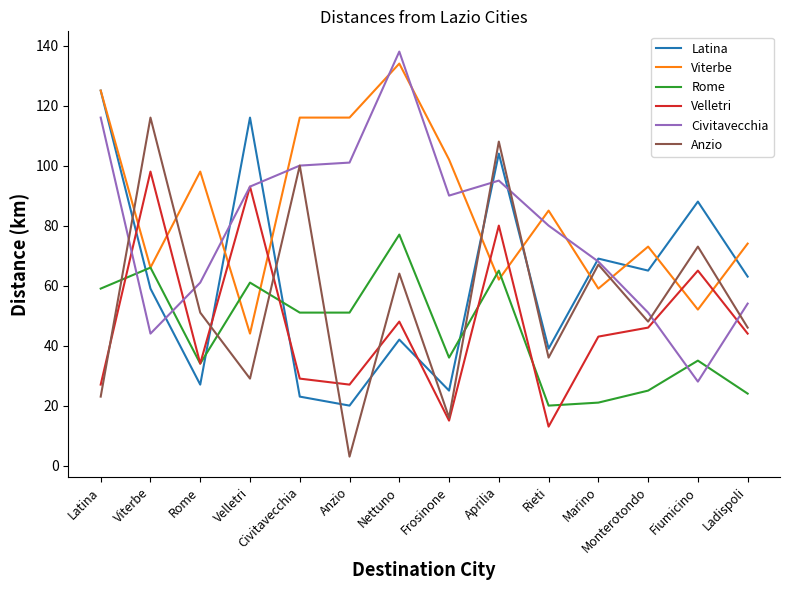

How many times do Latina and Velletri cross each other?

4